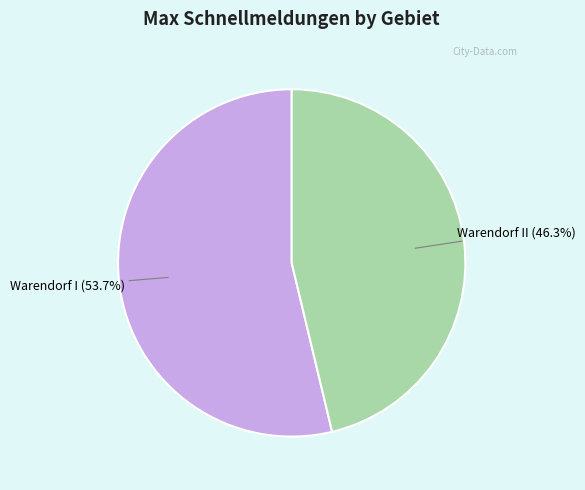

Between Warendorf II (46.3%) and Warendorf I (53.7%), which is larger?

Warendorf I (53.7%)